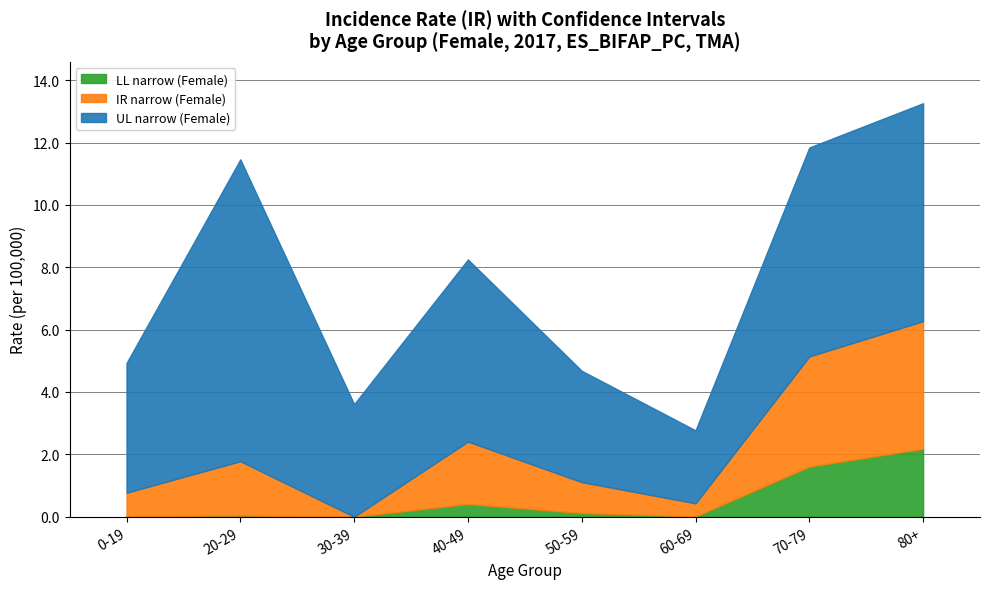

What is the sum of all LL narrow (Female) values?

4.4